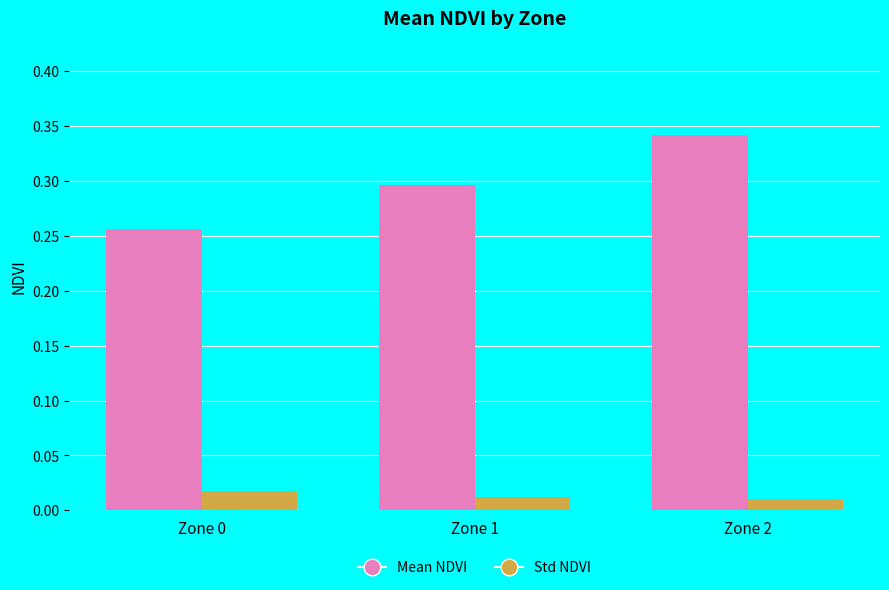

At Zone 2, list the series in order from largest to smallest.

Mean NDVI, Std NDVI